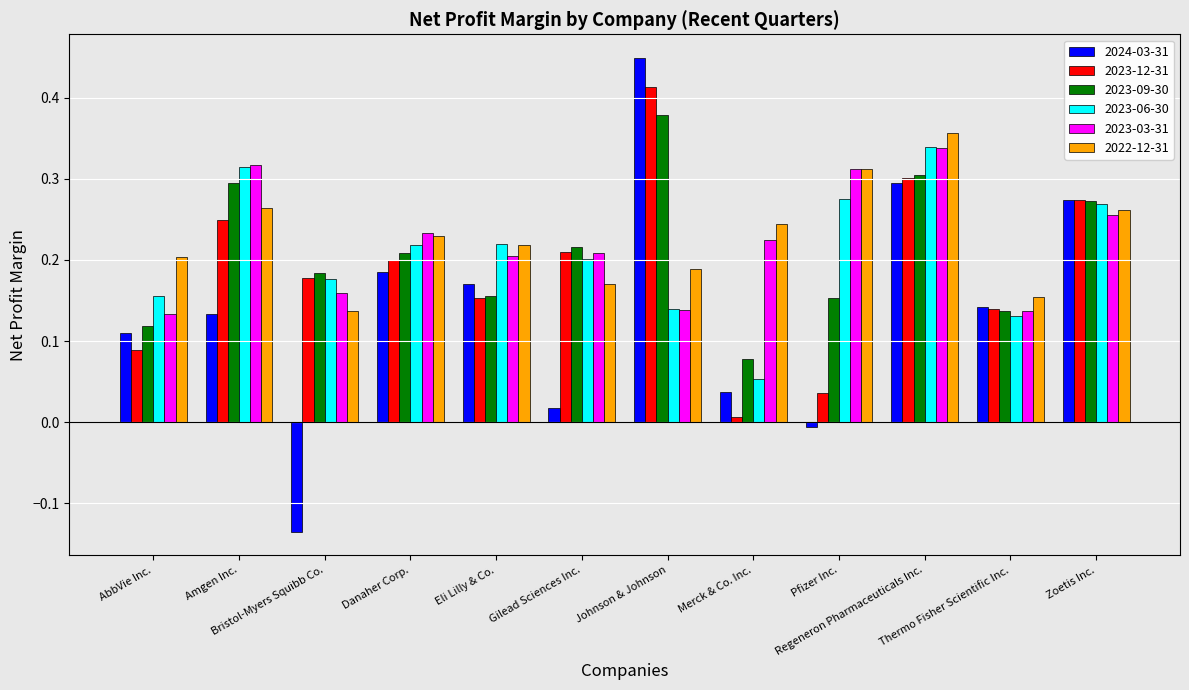

What is the sum of all 2023-06-30 values?

2.5